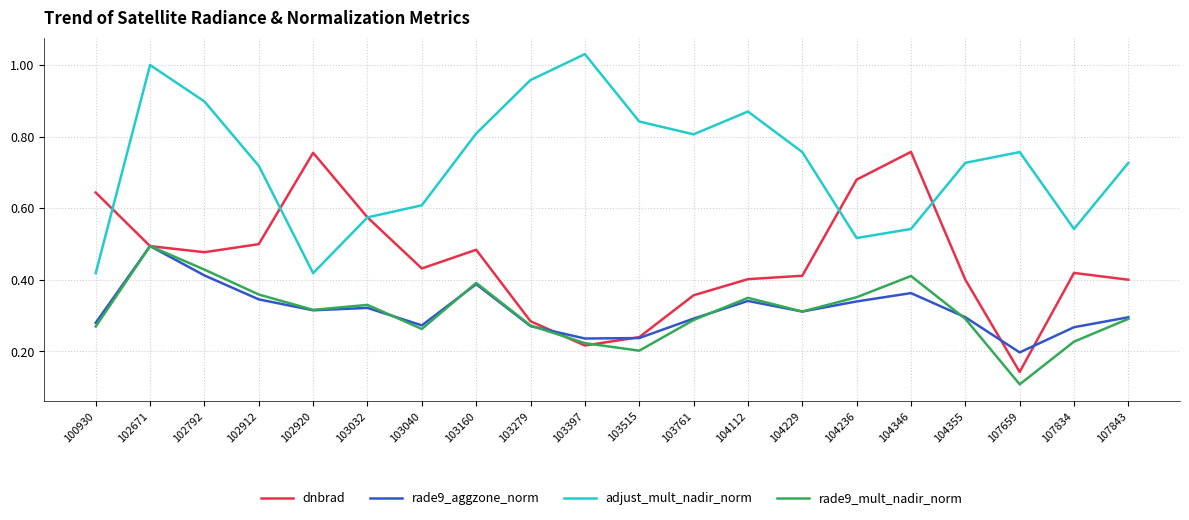

Is the value of rade9_aggzone_norm at 104236 greater than the value of rade9_mult_nadir_norm at 103032?

Yes